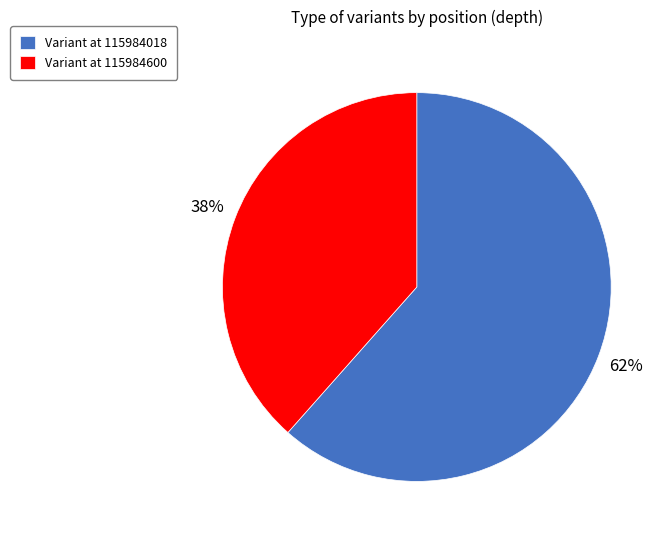

True or false: Variant at 115984018 accounts for 62% of the total.

True